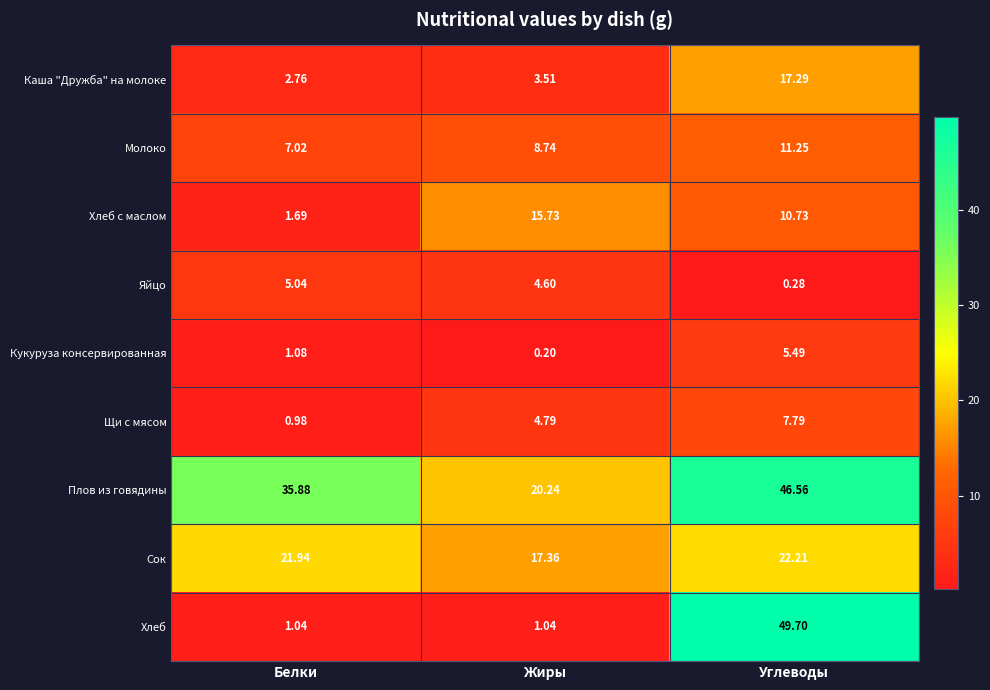

How many values in the Плов из говядины series exceed 35?

2